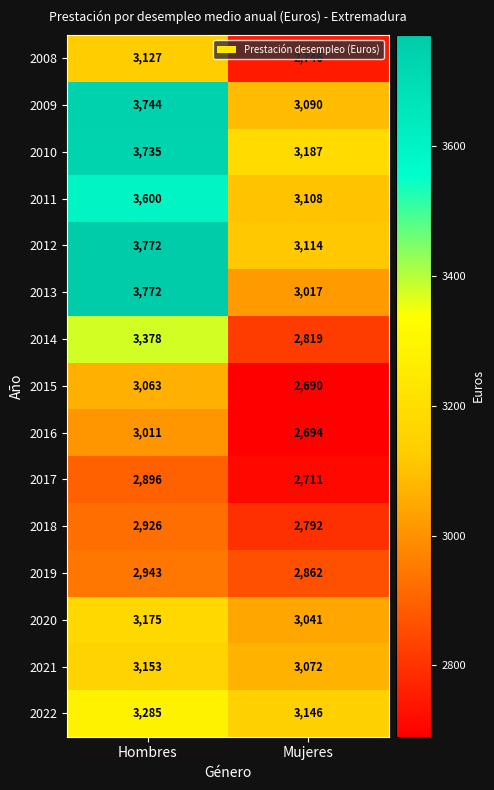

True or false: 2010 has a value of 1795 at Mujeres.

False